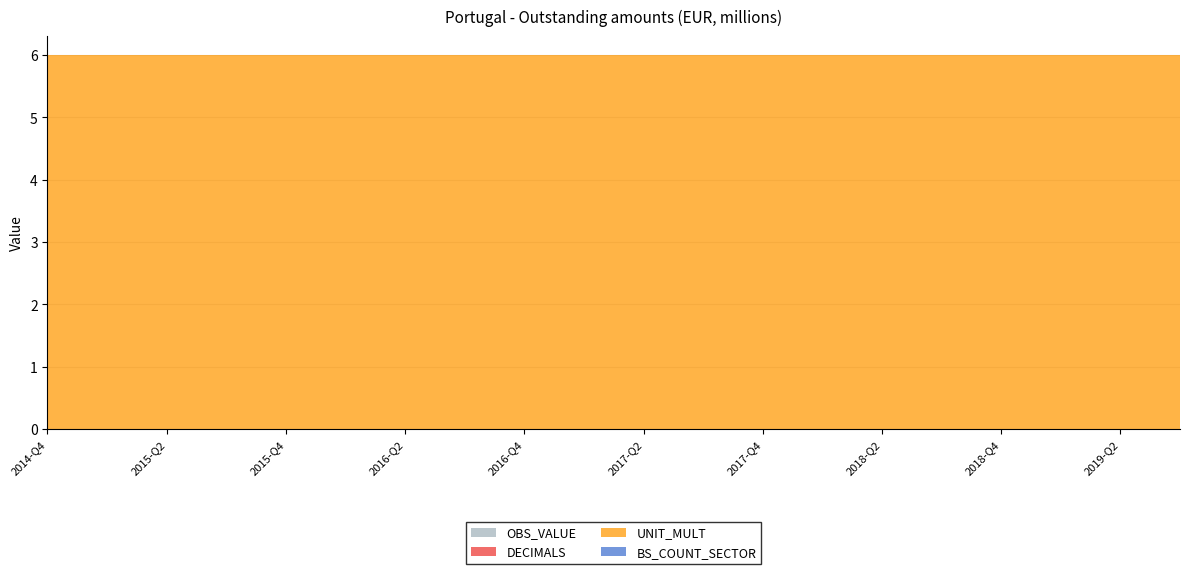

Reading left to right, what are all the values shown in this chart?

OBS_VALUE: 0	0	0	0	0	0	0	0	0	0	0	0	0	0	0	0	0	0	0	0
DECIMALS: 0	0	0	0	0	0	0	0	0	0	0	0	0	0	0	0	0	0	0	0
UNIT_MULT: 6	6	6	6	6	6	6	6	6	6	6	6	6	6	6	6	6	6	6	6
BS_COUNT_SECTOR: 0	0	0	0	0	0	0	0	0	0	0	0	0	0	0	0	0	0	0	0